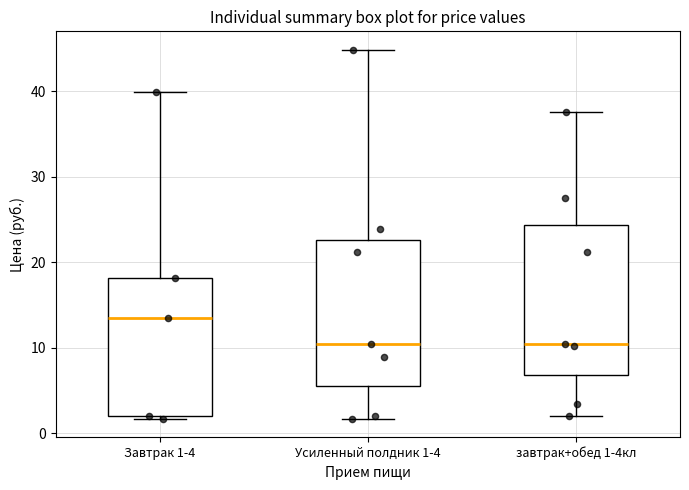

Where does the lower whisker of the box for Усиленный полдник 1-4 end on the y-axis? The values are not printed on the chart, so give them approximately, as read against the axis.

2